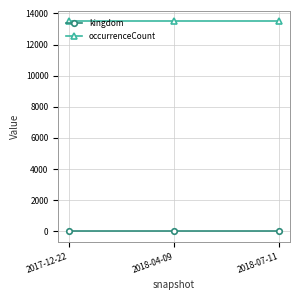

At 2018-04-09, list the series in order from smallest to largest.

kingdom, occurrenceCount